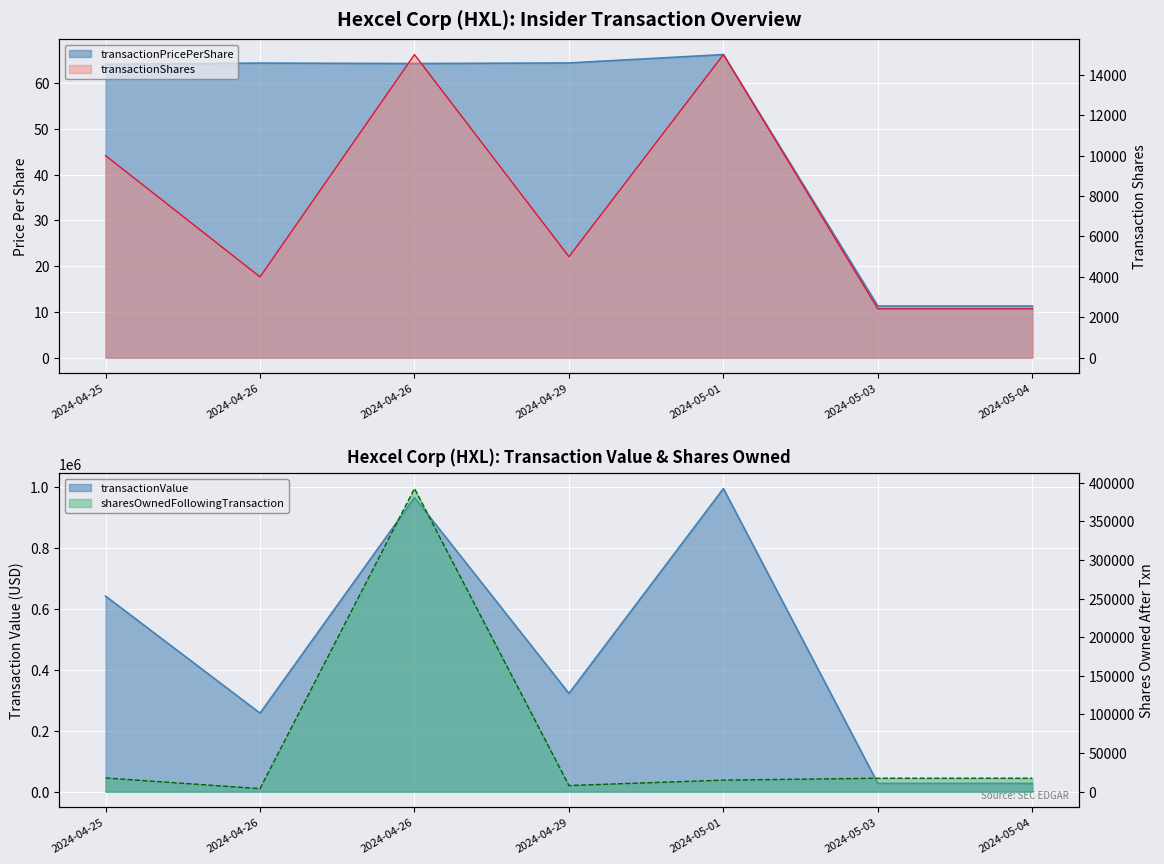

What is the difference between the second highest and second lowest values in the transactionValue series?

937018.0